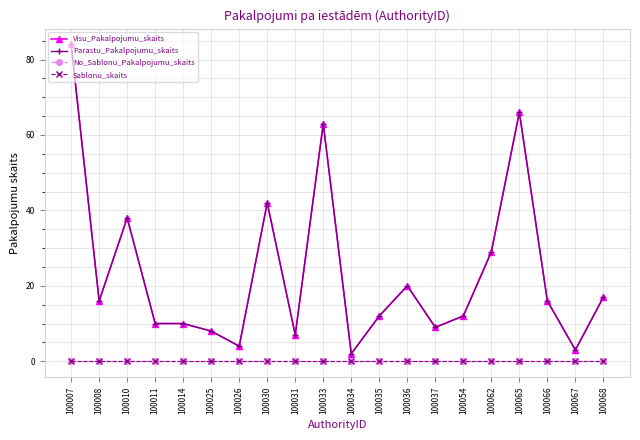

Is this an area chart (filled region under the line)?

No